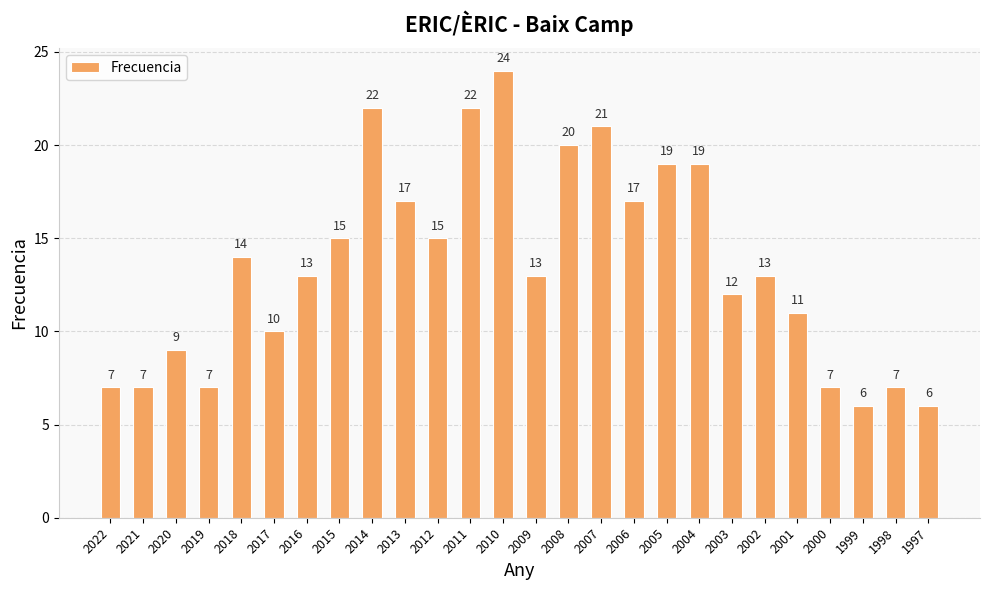

Is it true that the value at 2007 is 21?

True